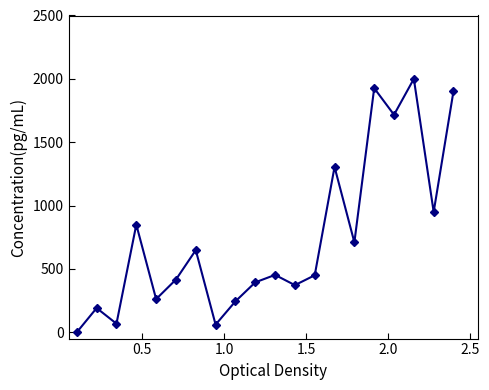

What is the greatest value displayed?

2000.0